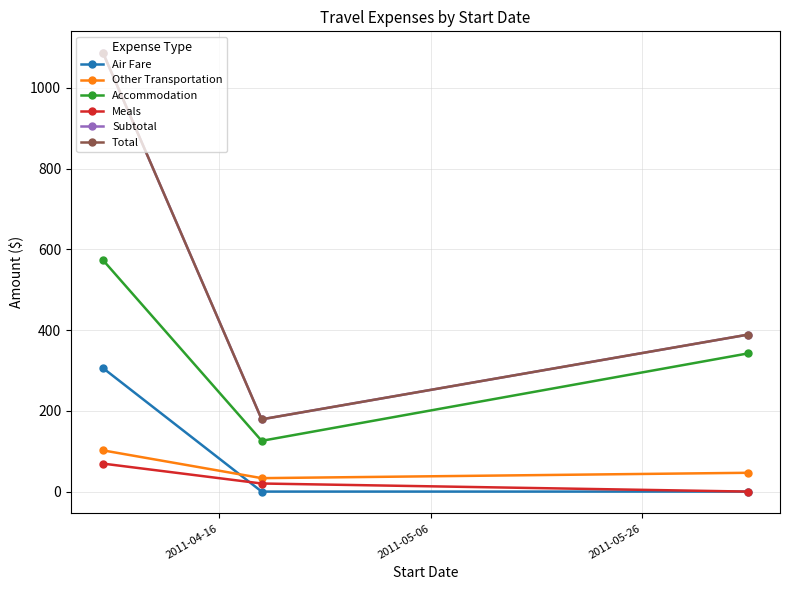

Which series has the widest spread of values?

Subtotal